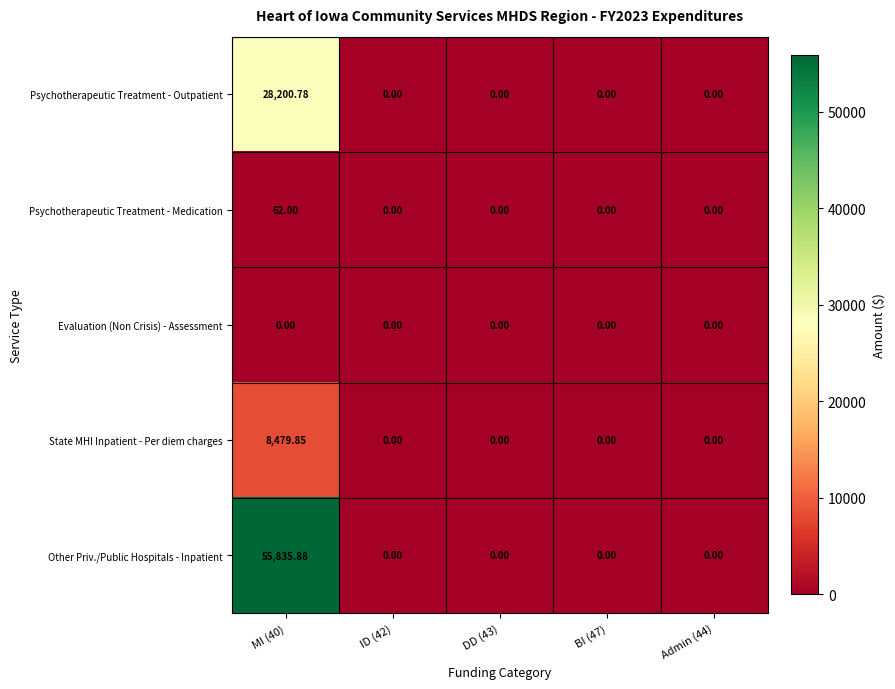

Which series has the largest total across all categories?

Other Priv./Public Hospitals - Inpatient